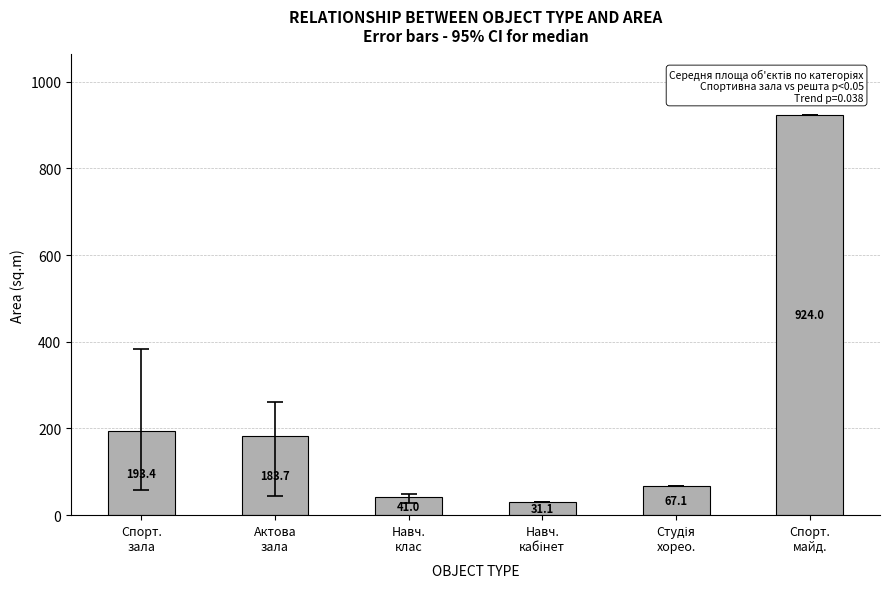

What is the ratio of the value at Актова
зала to the value at Навч.
клас?

4.5